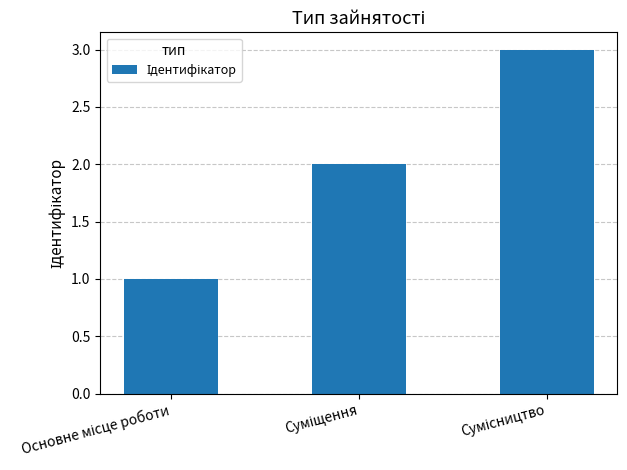

How many values are below 2?

1